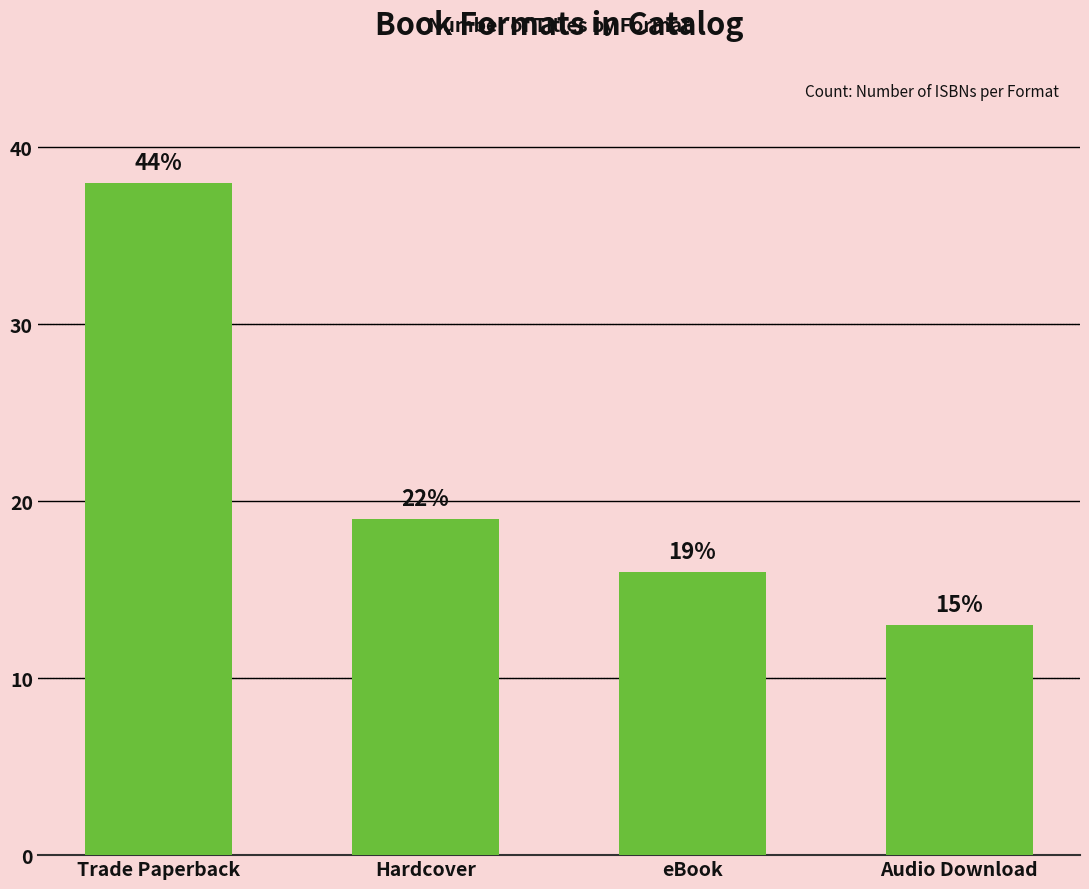

How many bars are there in total?

4